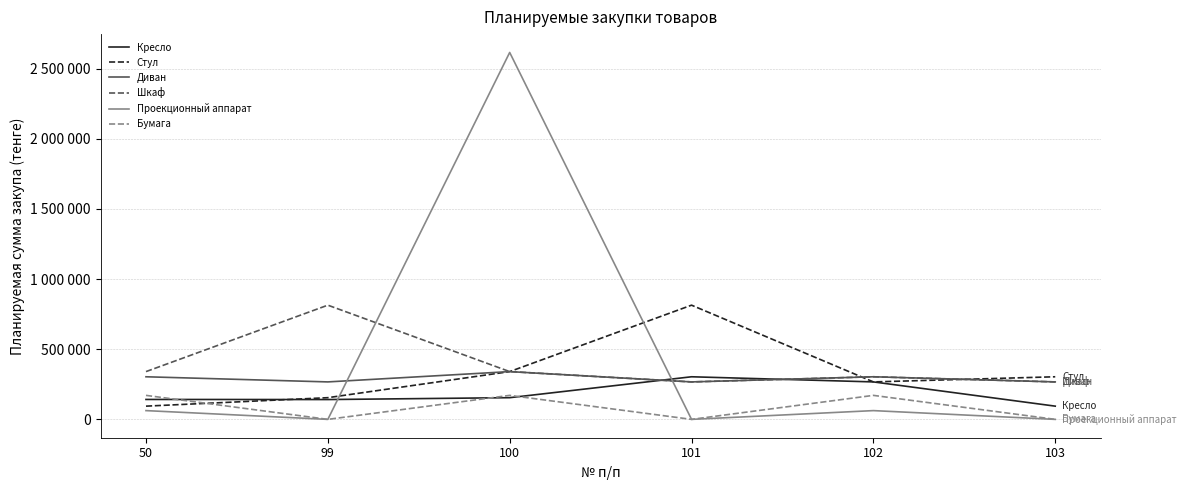

Does the chart display data point markers on the line(s)?

No